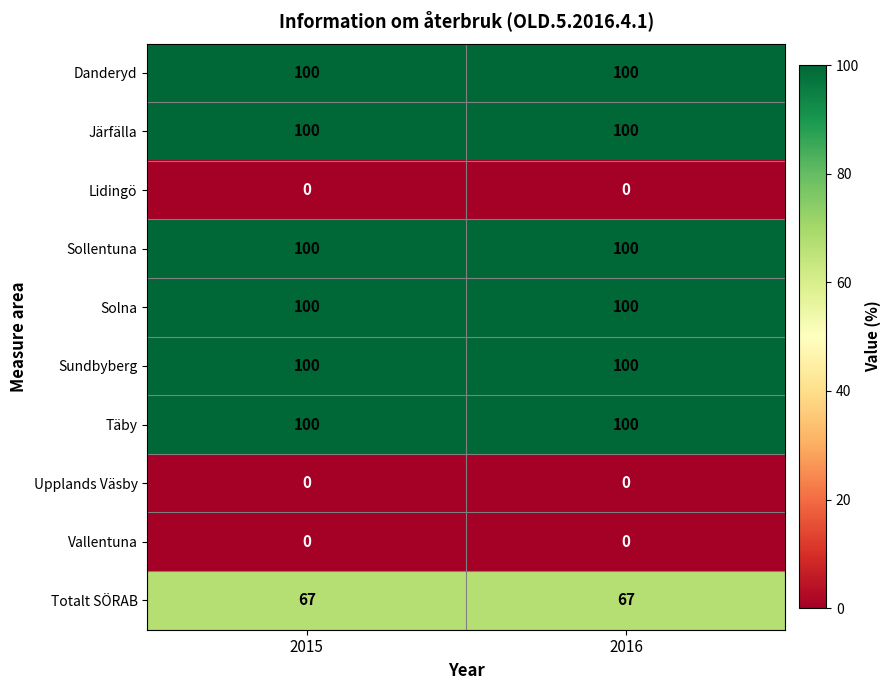

What is the difference between the highest and lowest values at 2015?

100